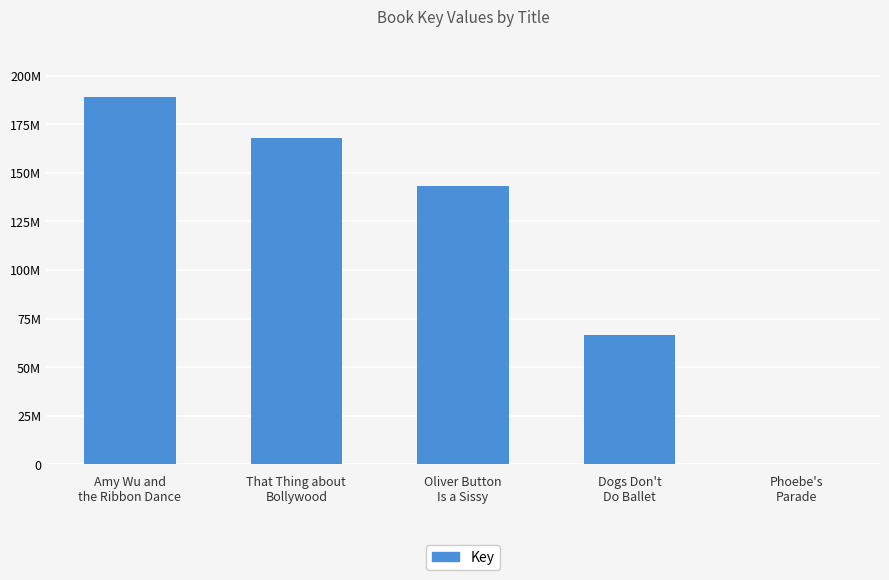

Which has a higher value, Oliver Button
Is a Sissy or Amy Wu and
the Ribbon Dance?

Amy Wu and
the Ribbon Dance